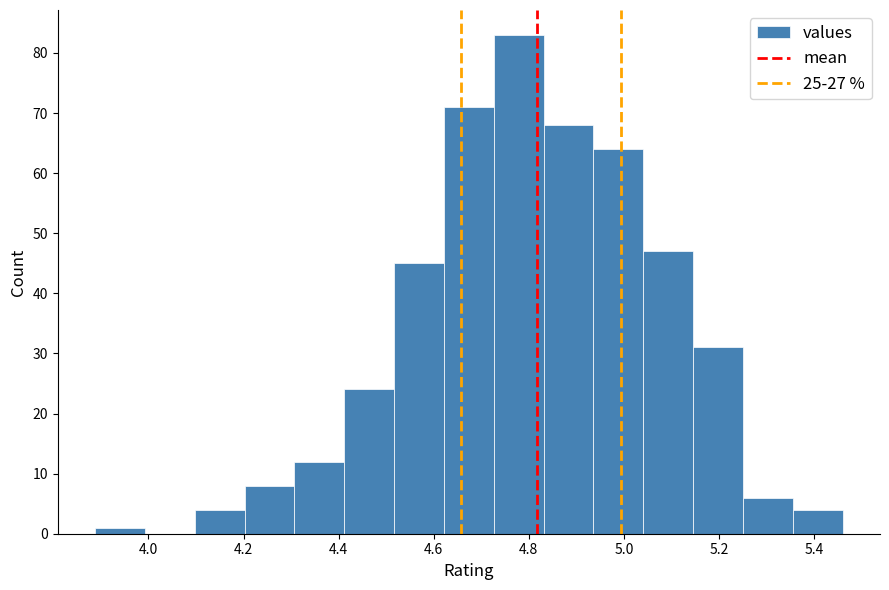

What is the height of the bar covering 4.42 to 4.52 on the x-axis? Neither the bar edges nor the heights are printed on the chart, so give them approximately, as read against the axes.

24